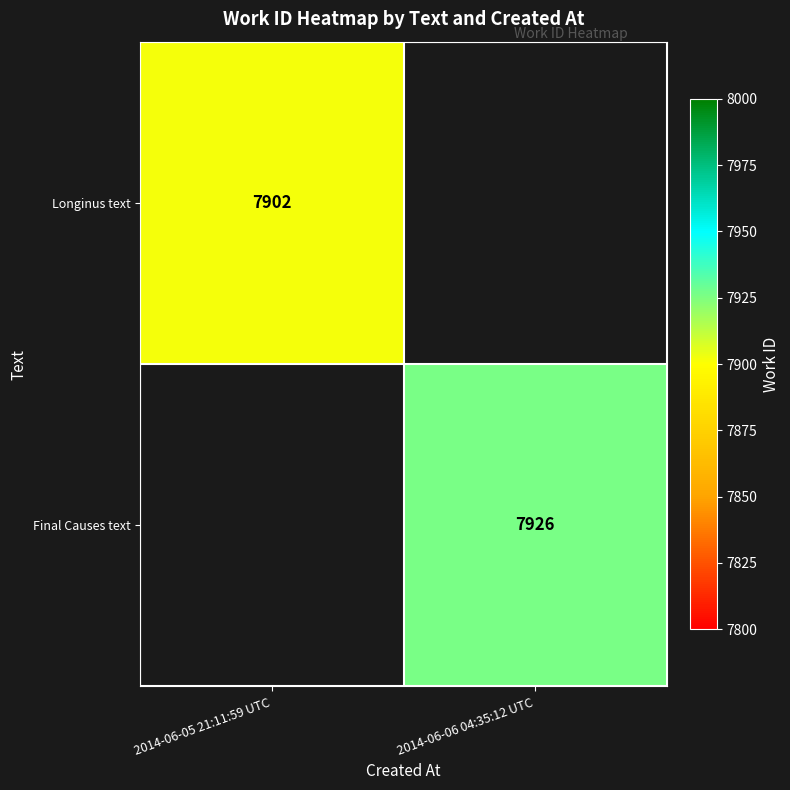

The Final Causes text series shows 13903 at 2014-06-06 04:35:12 UTC. True or false?

False